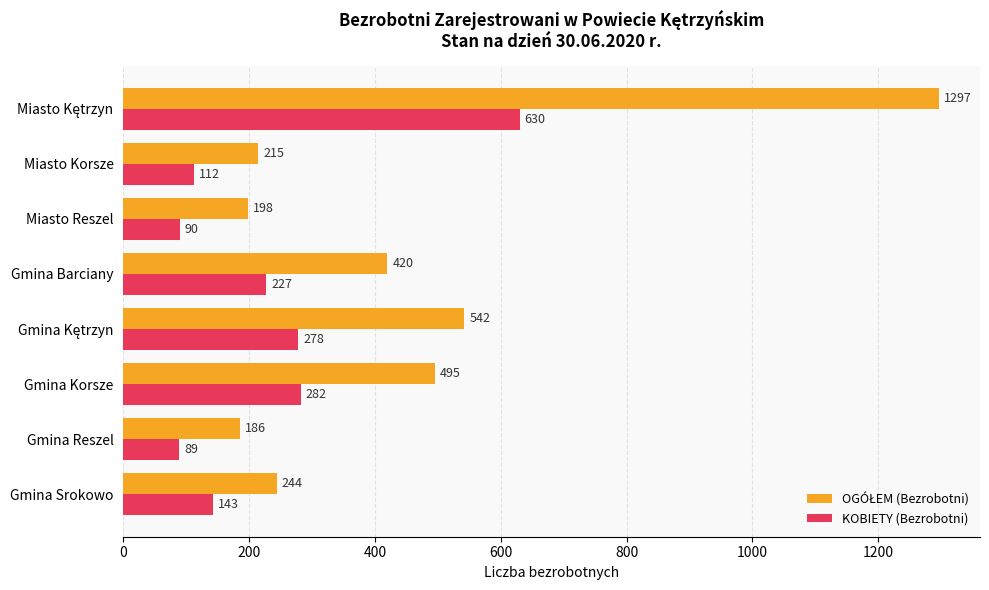

What is the total value across all series at Gmina Barciany?

647